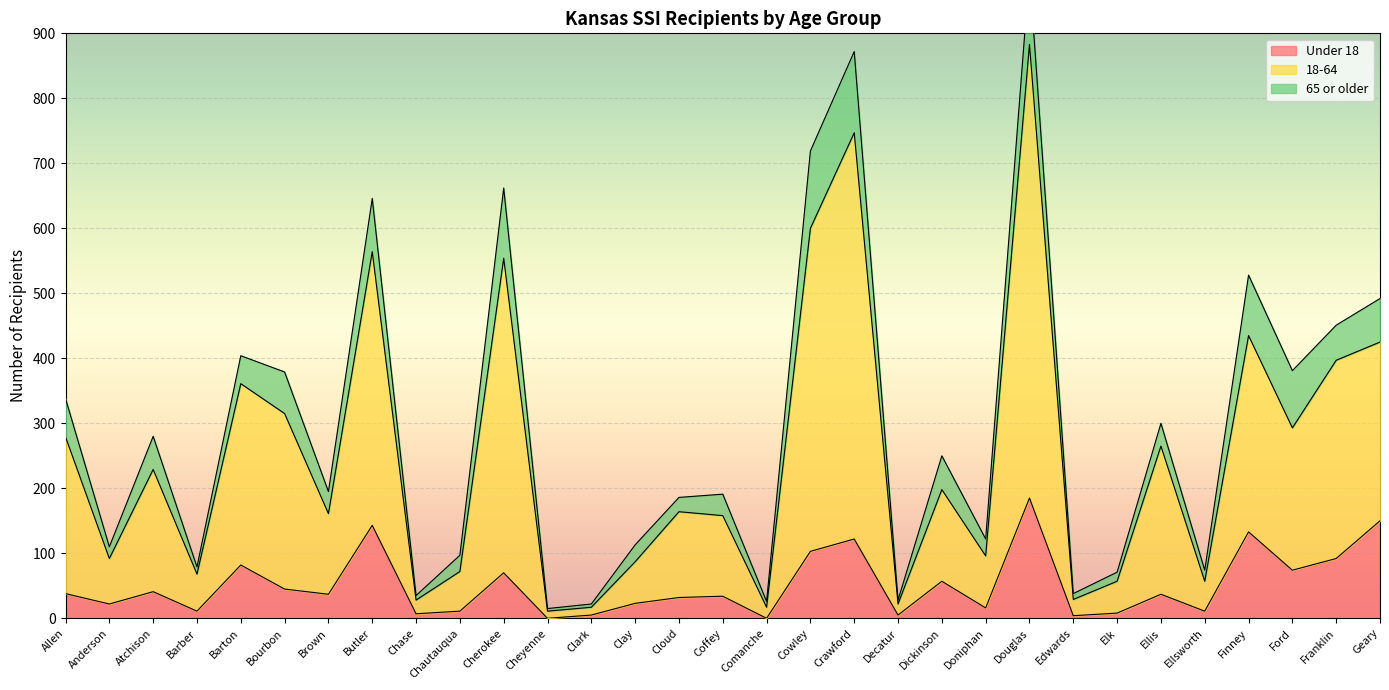

What is the maximum value for Under 18?

185